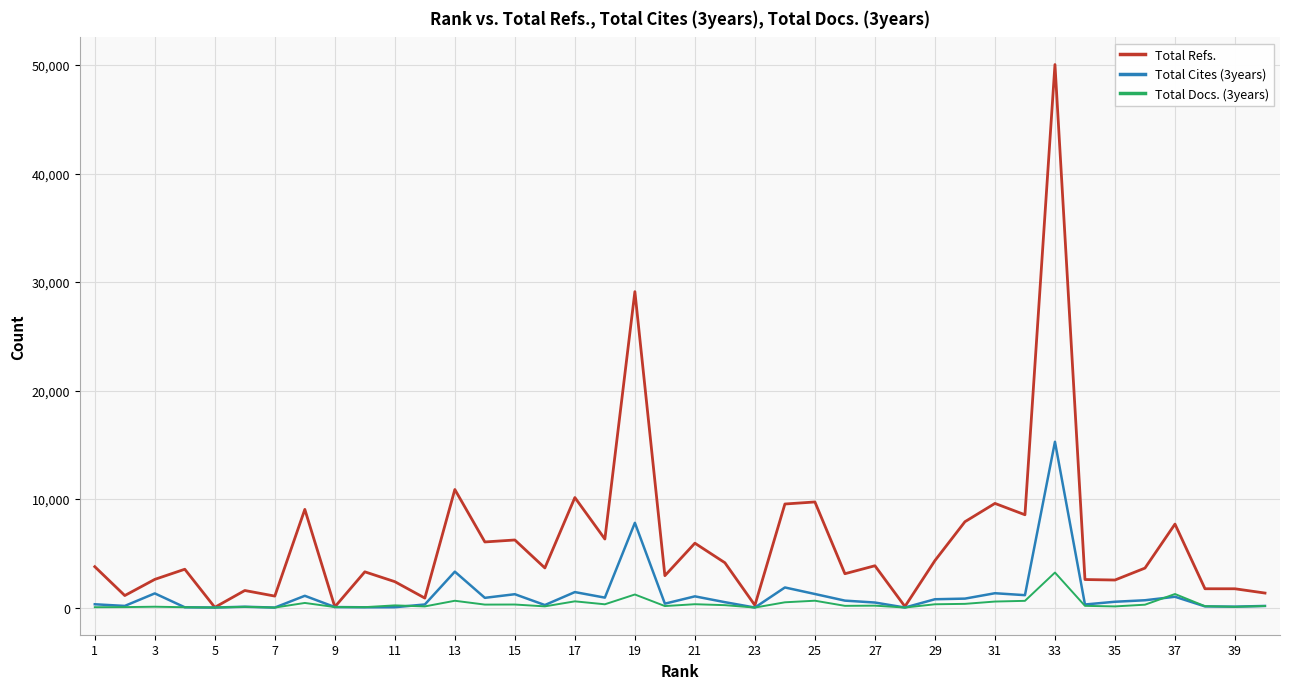

List the series in order of their peak value, highest first.

Total Refs., Total Cites (3years), Total Docs. (3years)